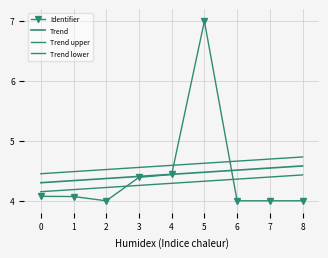

What is the sum of the Trend values at 4 and 8?

9.0